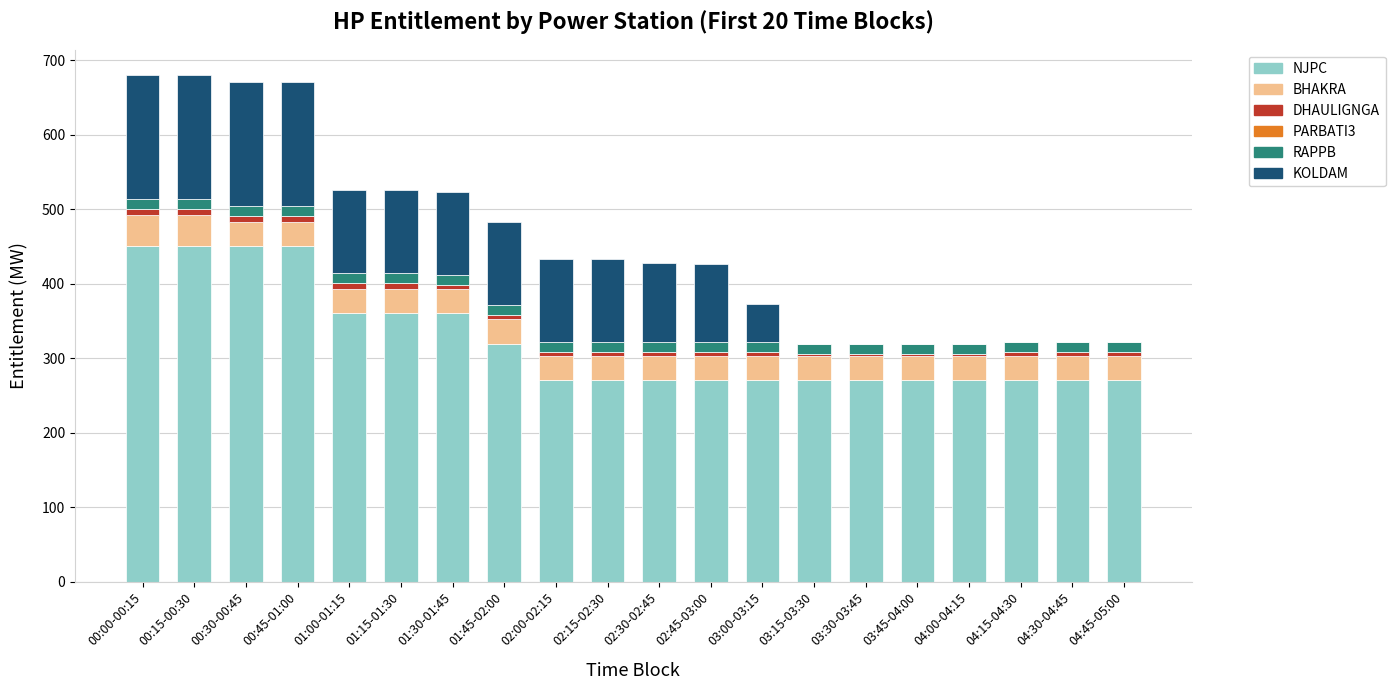

Is it true that NJPC equals 270.2 at 04:15-04:30?

True